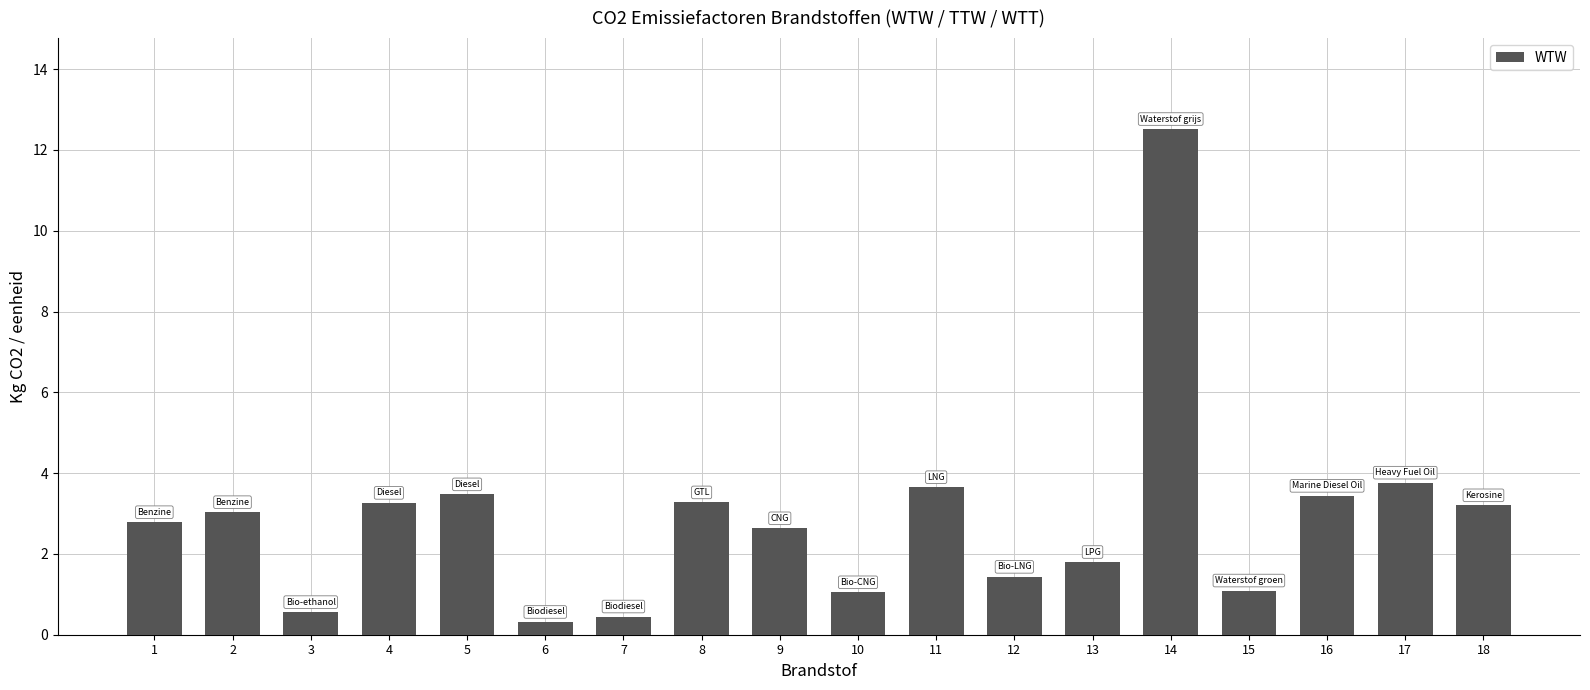

Are the bars grouped side by side (vs. stacked)?

No